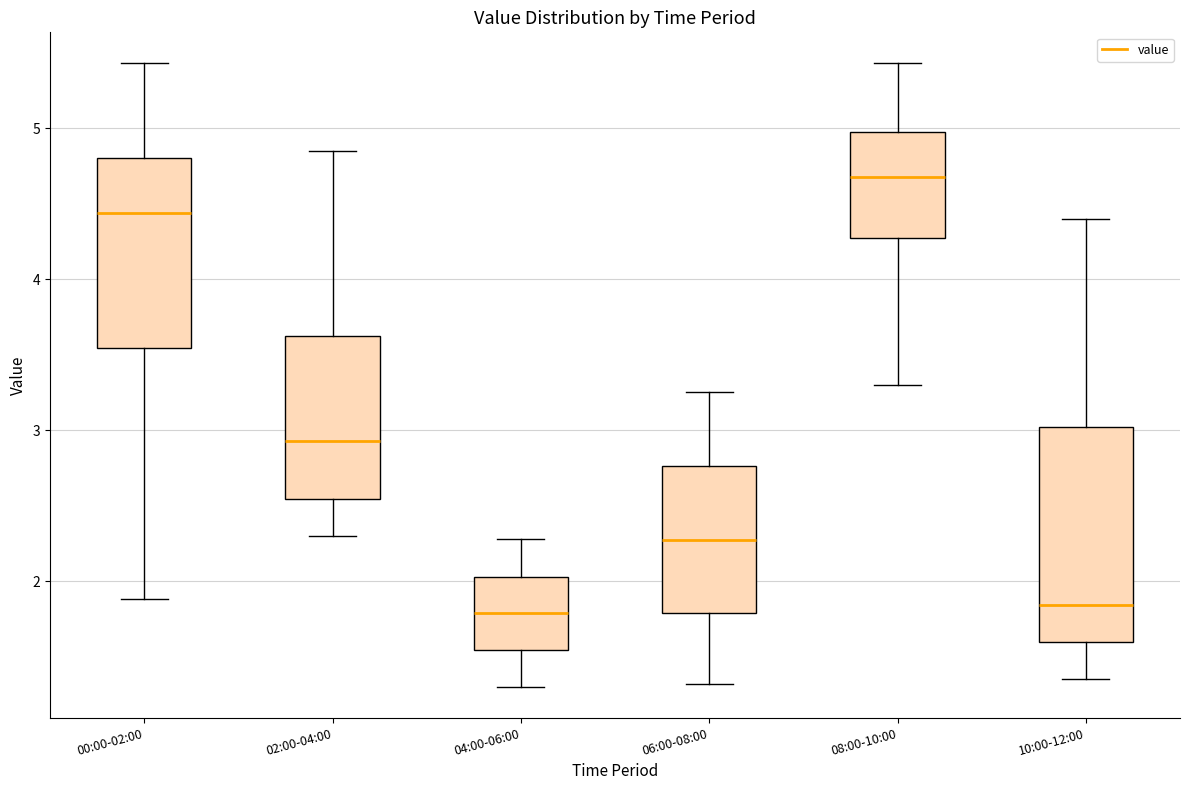

Where does the upper whisker of the box for 06:00-08:00 end on the y-axis? The values are not printed on the chart, so give them approximately, as read against the axis.

3.3